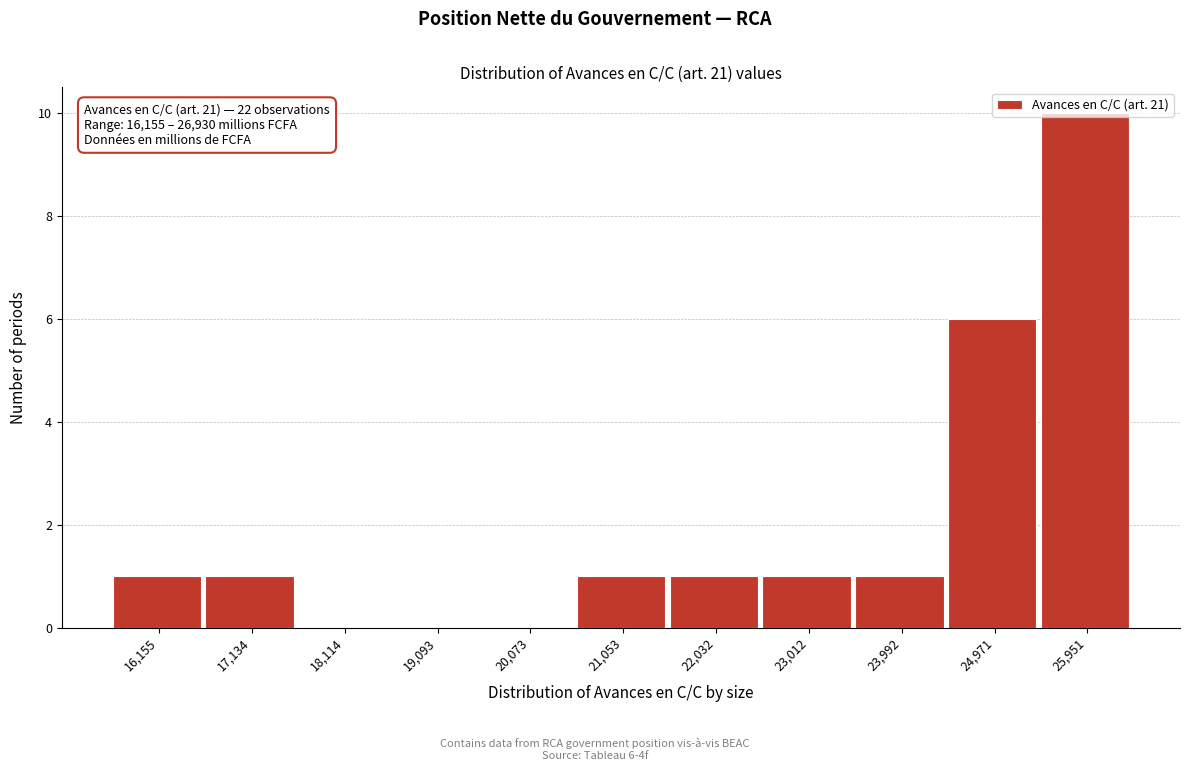

The chart shows a value of 1 at 17,134. True or false?

True